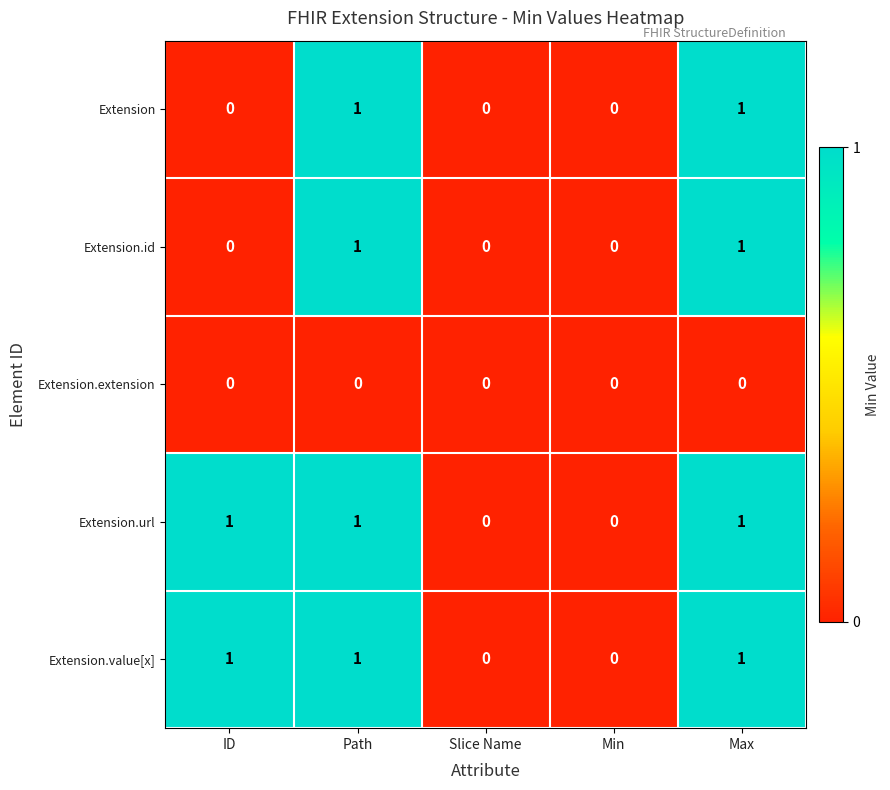

Is it true that Extension.id equals -1 at Slice Name?

False